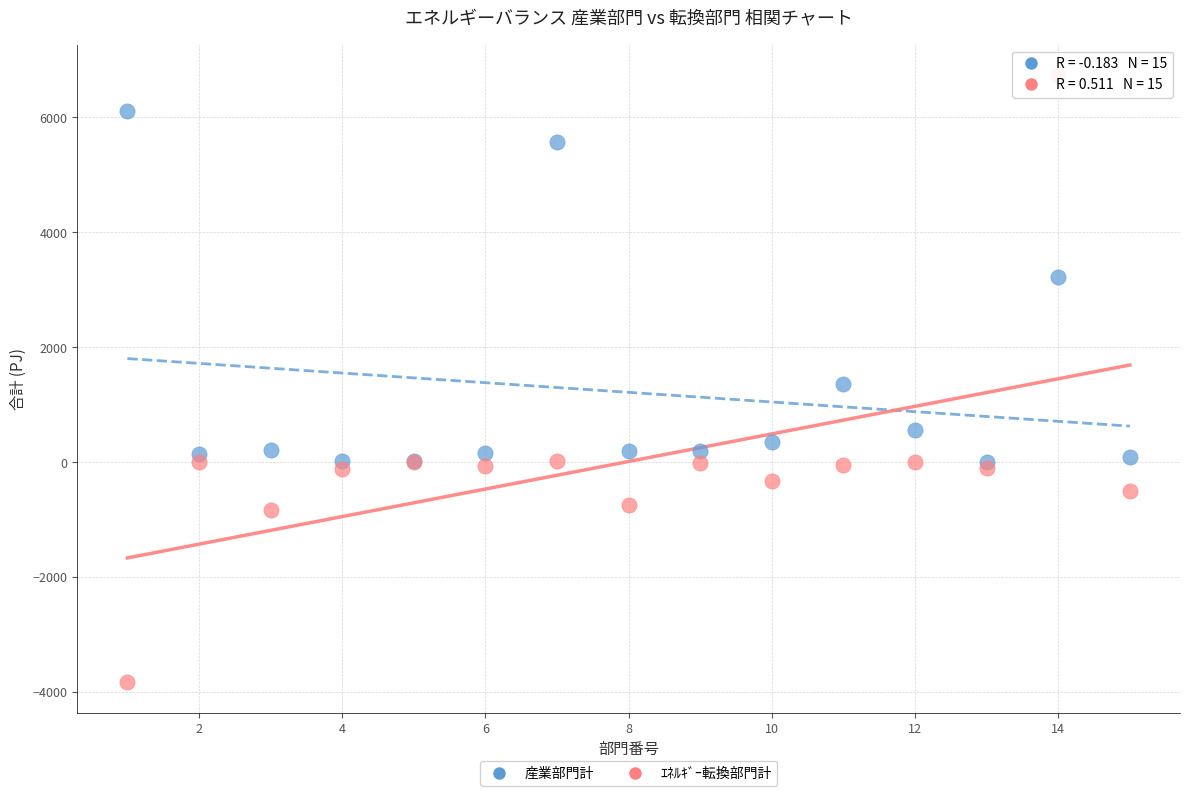

What are all the series names shown in the legend?

産業部門計, ｴﾈﾙｷﾞｰ転換部門計